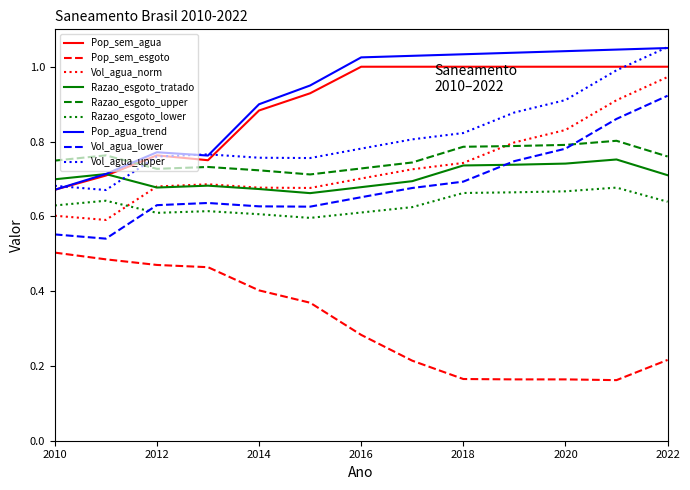

True or false: Pop_agua_trend and Vol_agua_norm cross at least once.

False